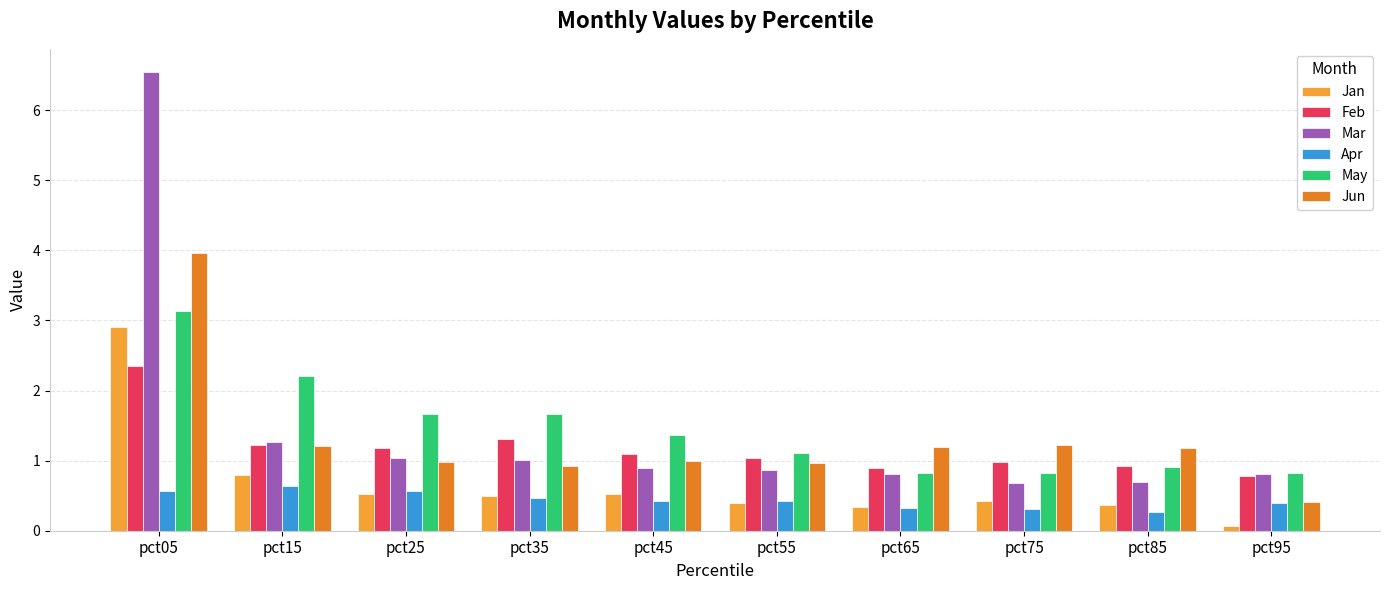

What is the greatest value displayed?

6.5